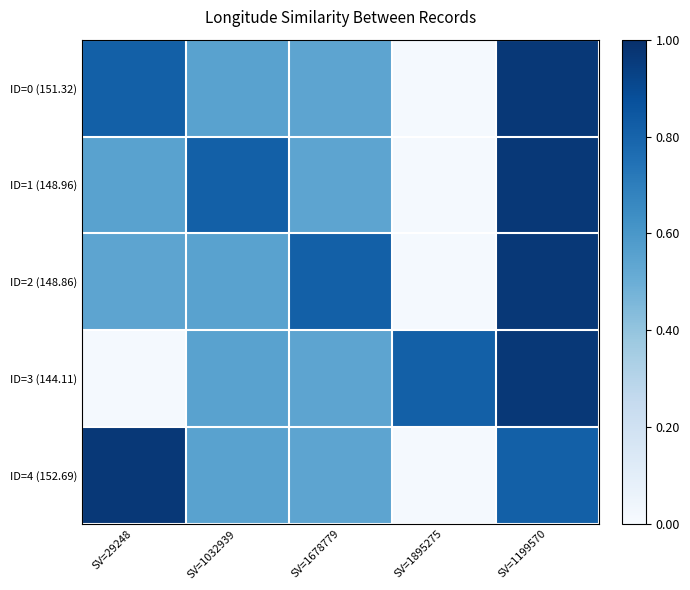

Reading left to right, what are all the values shown in this chart?

ID=0 (151.32): SV=29248=0.8	SV=1032939=0.6	SV=1678779=0.5	SV=1895275=0.0	SV=1199570=1.0
ID=1 (148.96): SV=29248=0.6	SV=1032939=0.8	SV=1678779=0.5	SV=1895275=0.0	SV=1199570=1.0
ID=2 (148.86): SV=29248=0.5	SV=1032939=0.6	SV=1678779=0.8	SV=1895275=0.0	SV=1199570=1.0
ID=3 (144.11): SV=29248=0.0	SV=1032939=0.6	SV=1678779=0.5	SV=1895275=0.8	SV=1199570=1.0
ID=4 (152.69): SV=29248=1.0	SV=1032939=0.6	SV=1678779=0.5	SV=1895275=0.0	SV=1199570=0.8